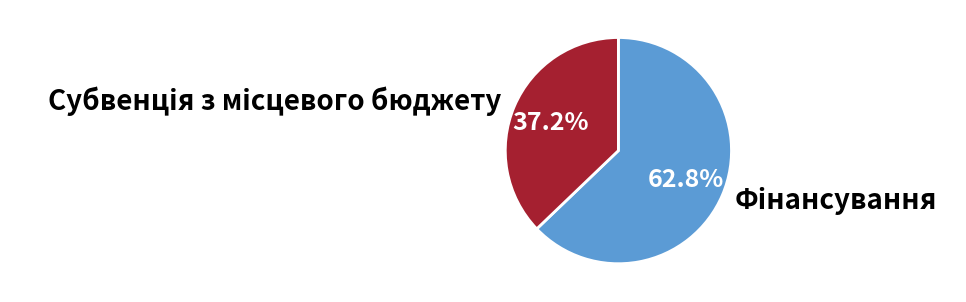

Does any single category account for the majority?

Yes